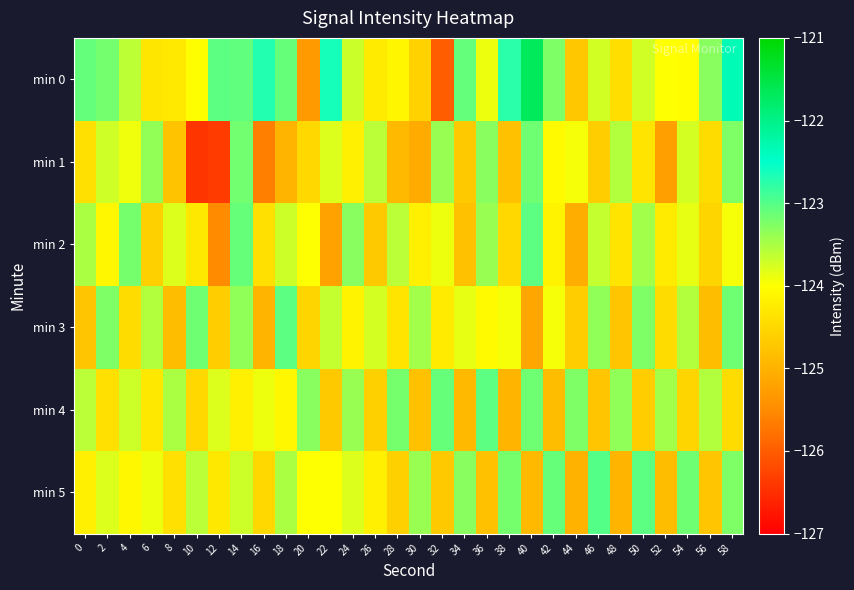

At 26, list the series in order from smallest to largest.

min 2, min 4, min 0, min 5, min 3, min 1